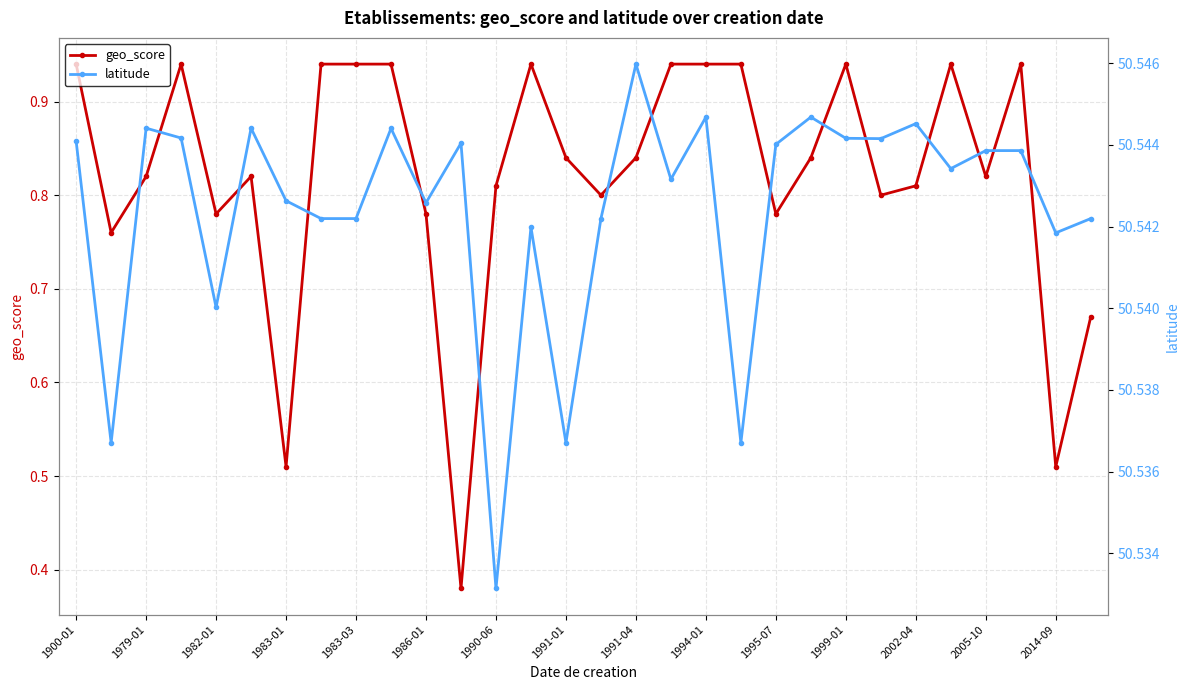

Count the geo_score values in the range 0 to 1.

30